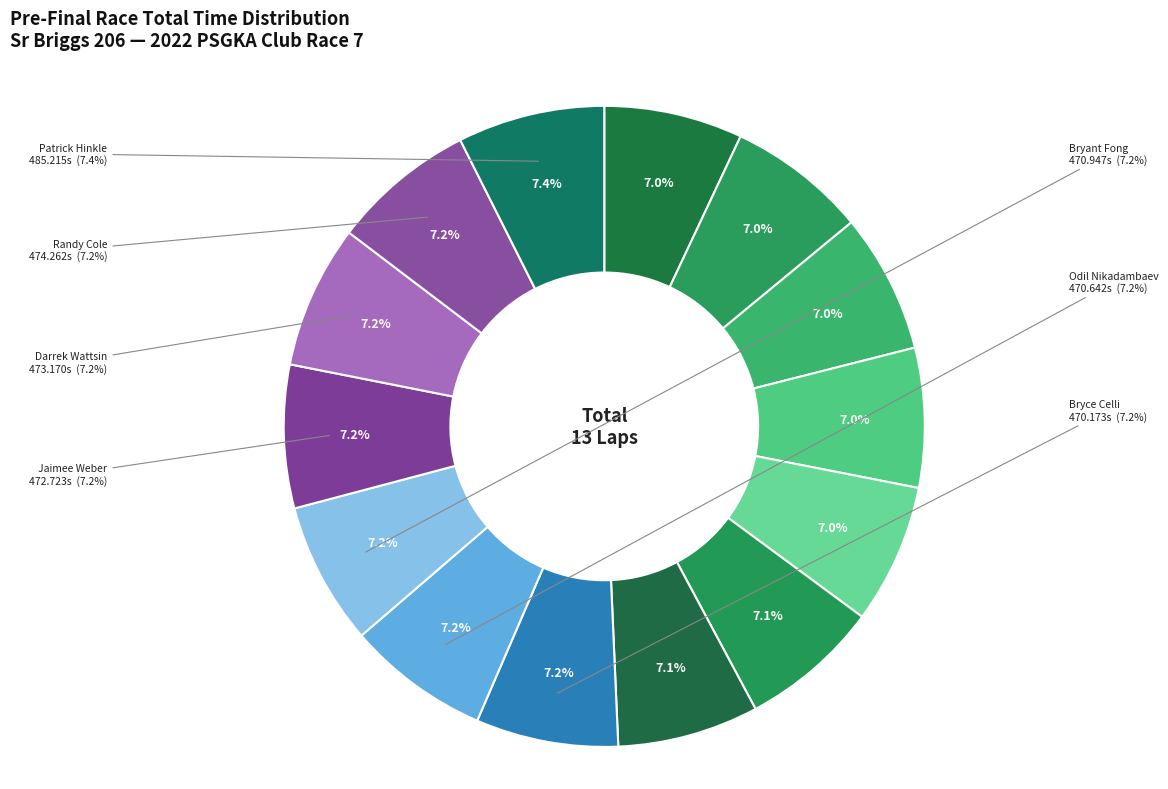

What percentage is NOT represented by Zachary Bothel?

93.0%